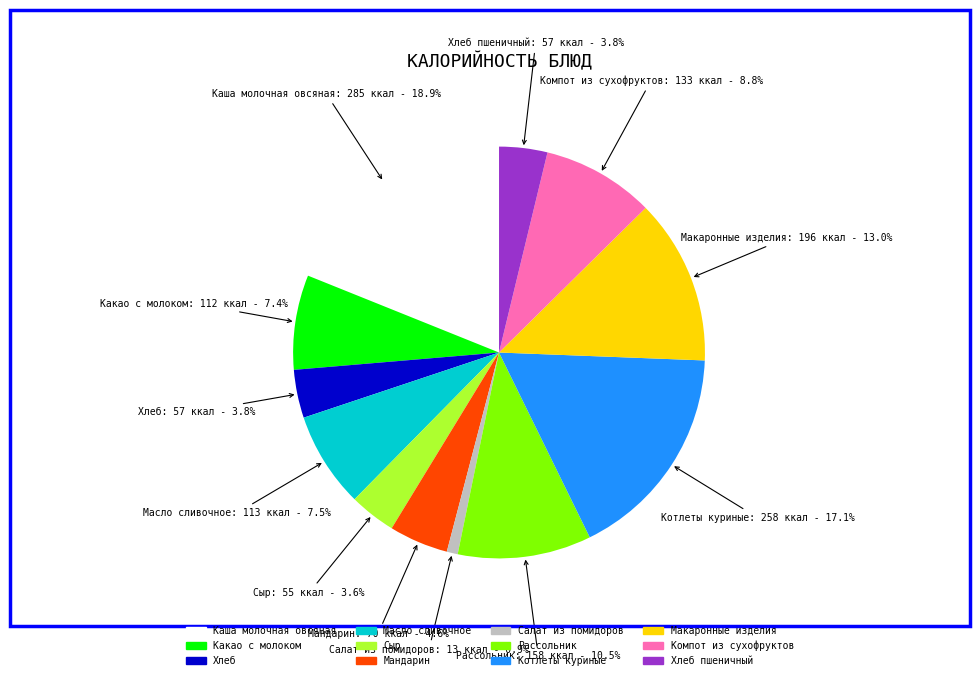

Which category has the smallest portion of the pie?

Салат из помидоров